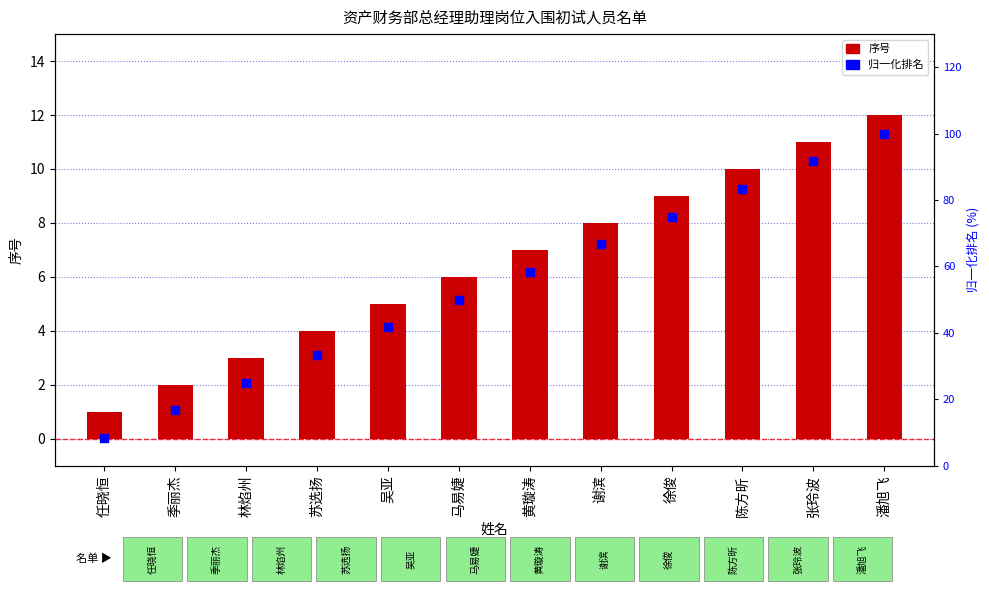

At which category is the sum across all series the highest?

潘旭飞